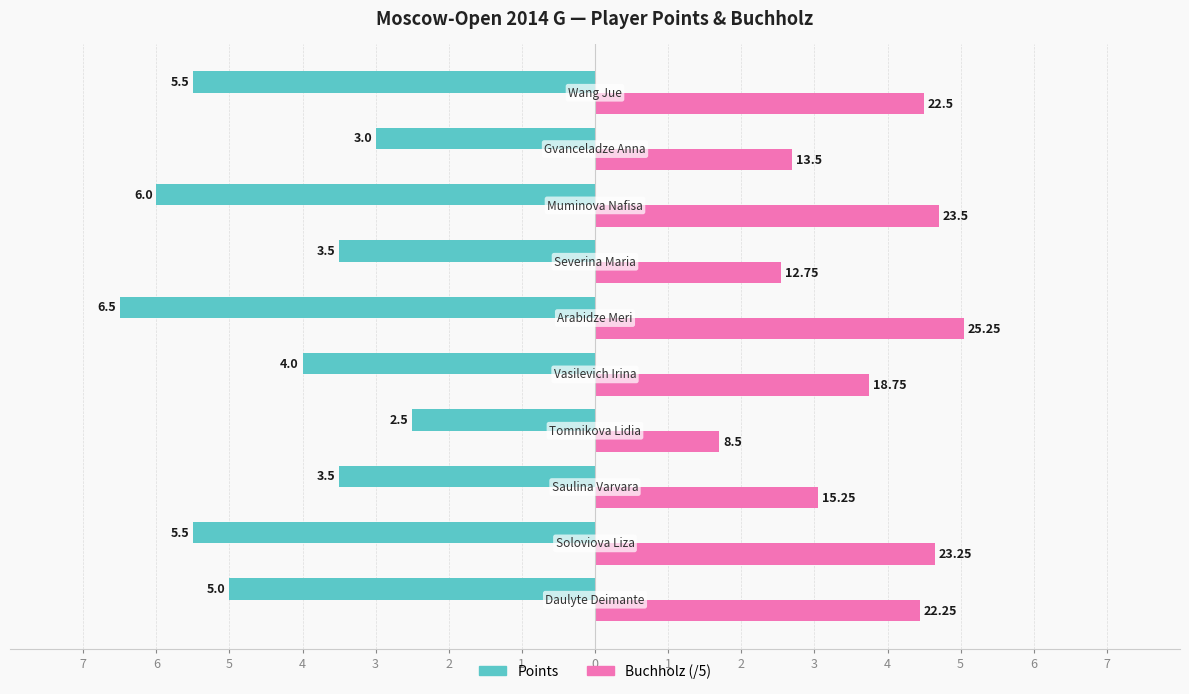

Rank the series by their average value, from highest to lowest.

Buchholz (/5), Points